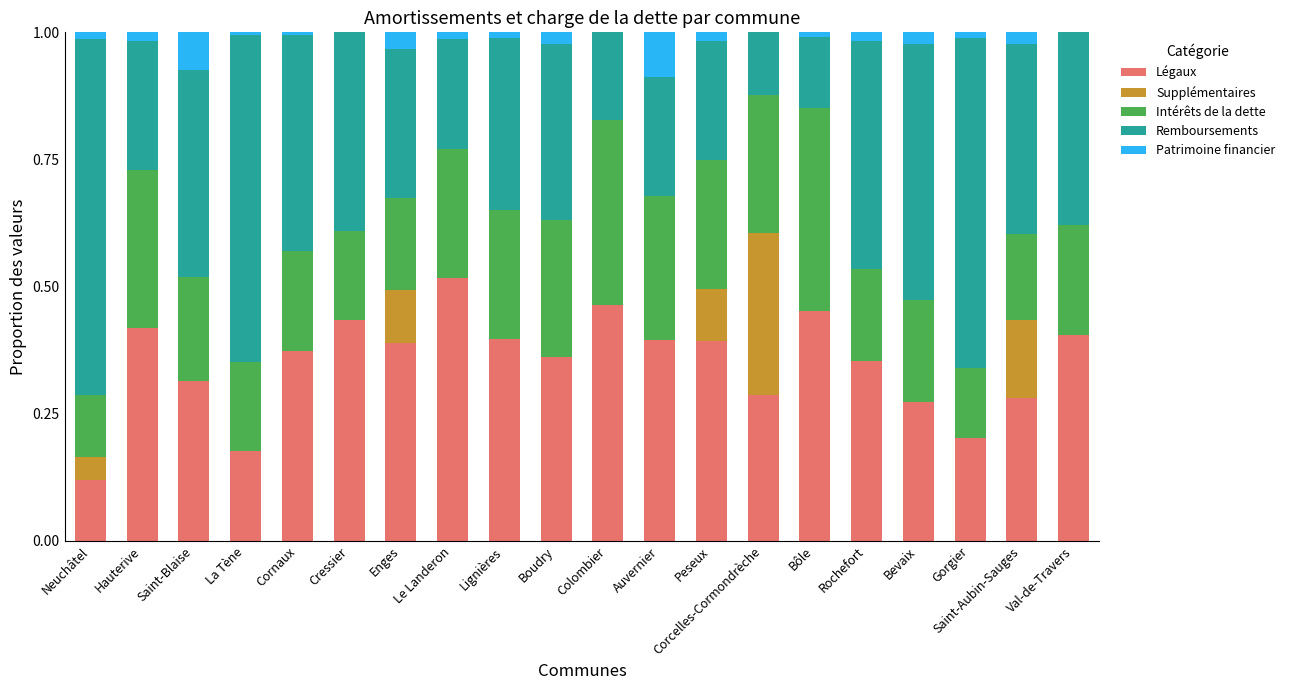

What is the total value across all series at Bevaix?

1.0